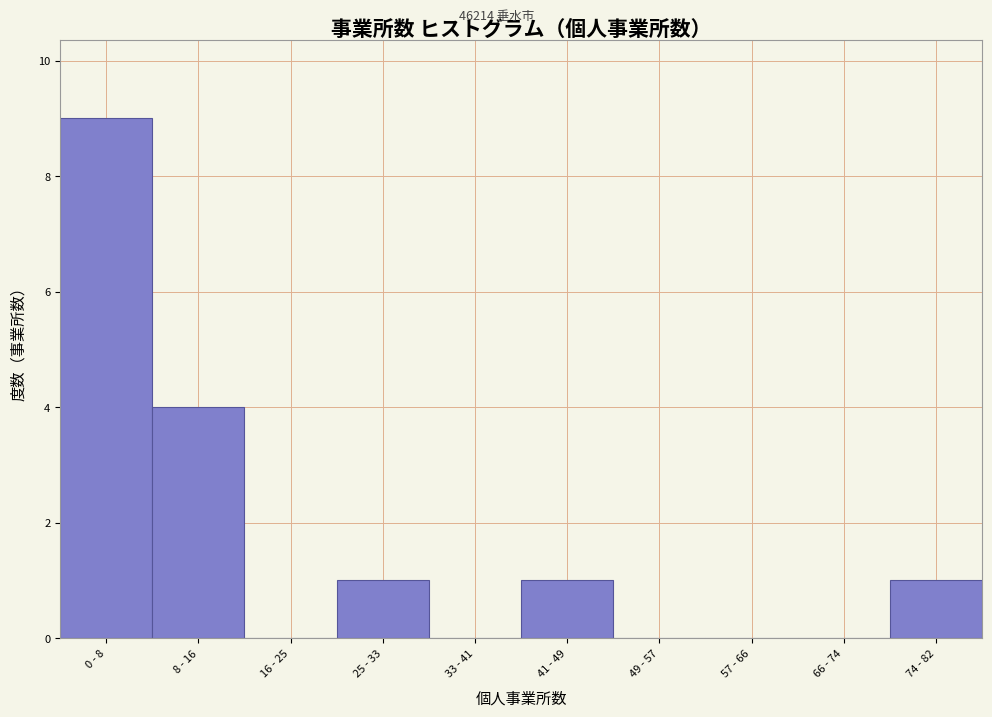

Reading right to left, transcribe all the data shown in this chart.

74 - 82=1	66 - 74=0	57 - 66=0	49 - 57=0	41 - 49=1	33 - 41=0	25 - 33=1	16 - 25=0	8 - 16=4	0 - 8=9